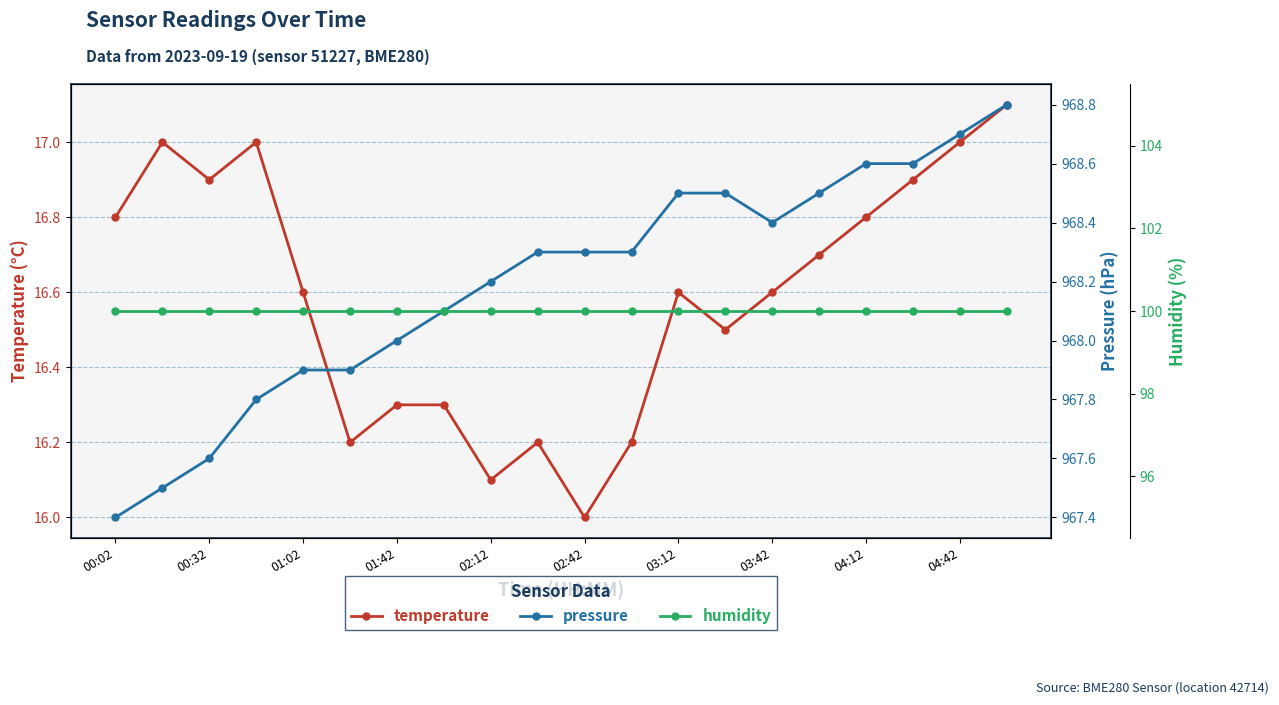

The value of temperature at 03:12 is 16.6. True or false?

True